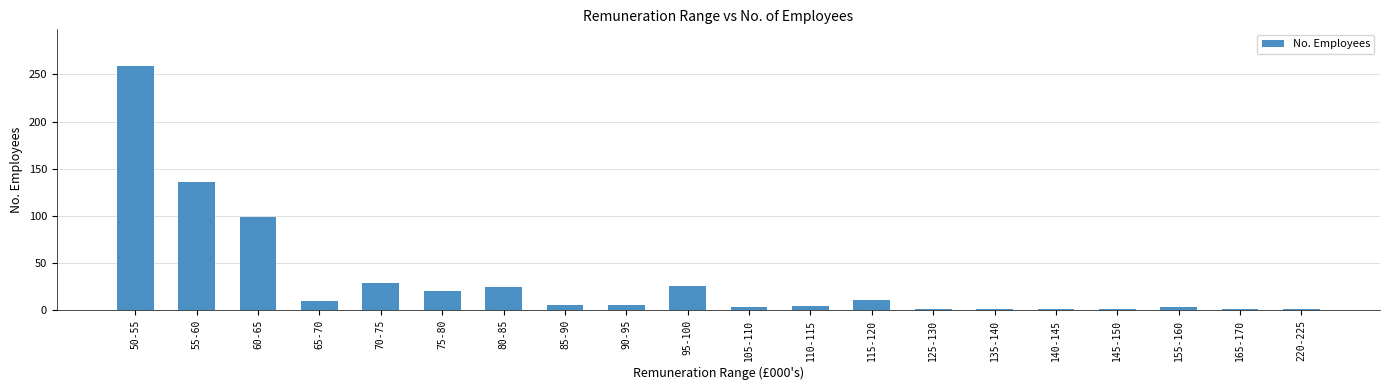

What is the greatest value displayed?

259